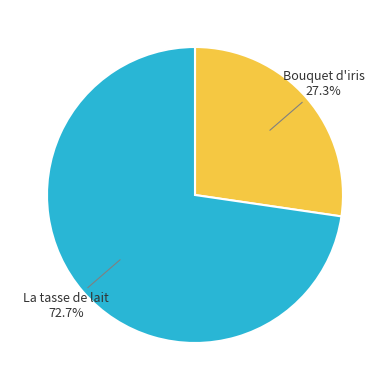

To the nearest percent, what is the difference between the largest and smallest slice percentages?

45%